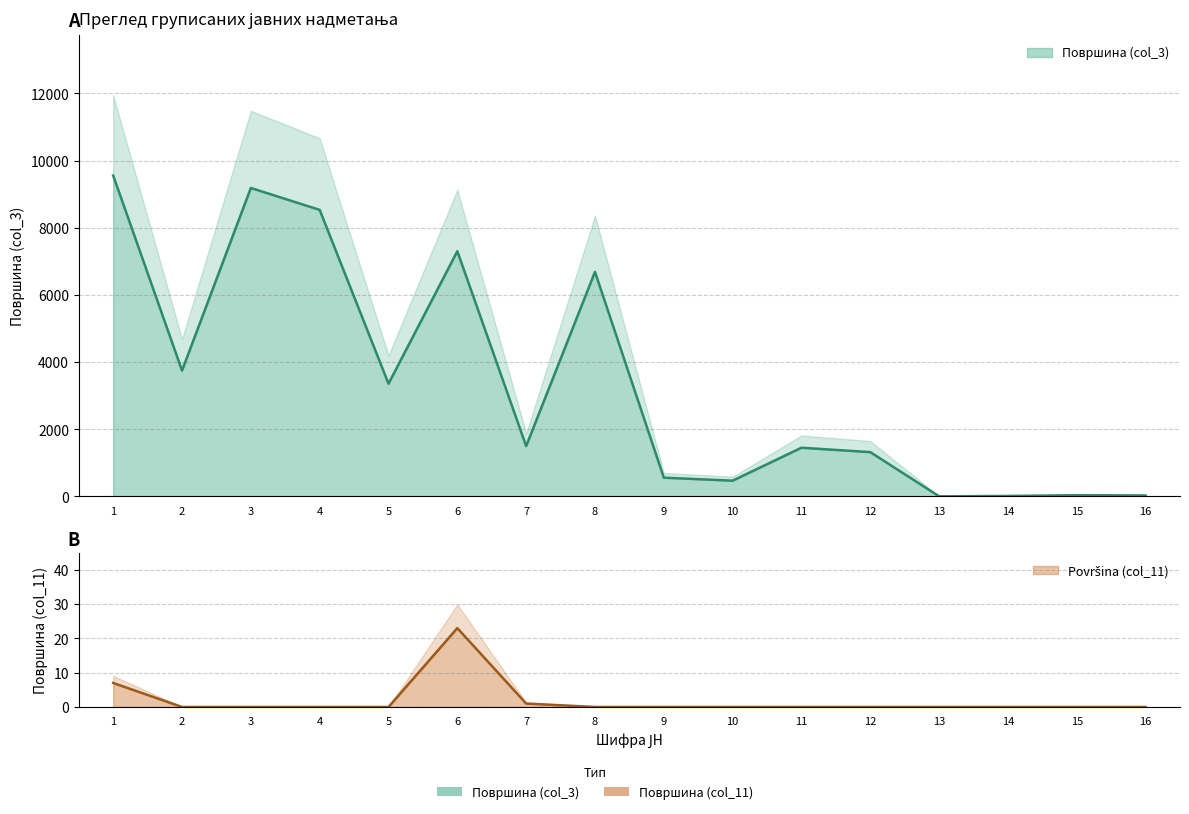

Reading left to right, extract all data points from this chart.

Површина (col_11): 7	0	0	0	0	23	1	0	0	0	0	0	0	0	0	0
Површина (col_3): 9554	3749	9186	8533	3358	7302	1501	6688	560	471	1452	1321	5	16	38	30